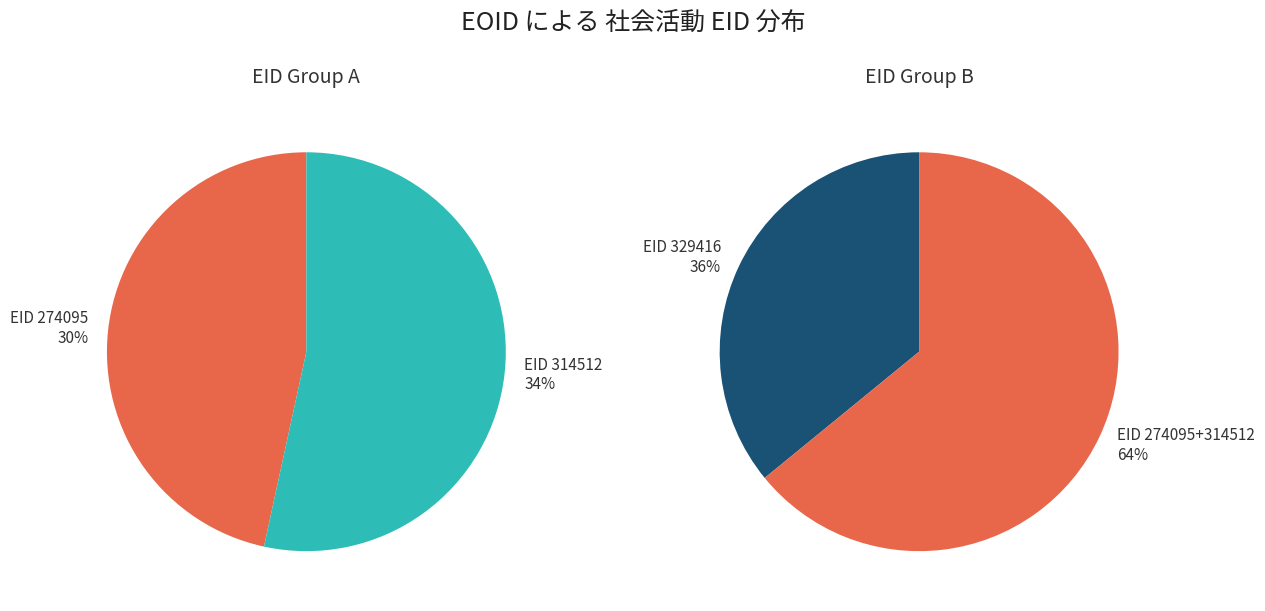

Rank the categories by value from lowest to highest.

274095, 314512, 329416